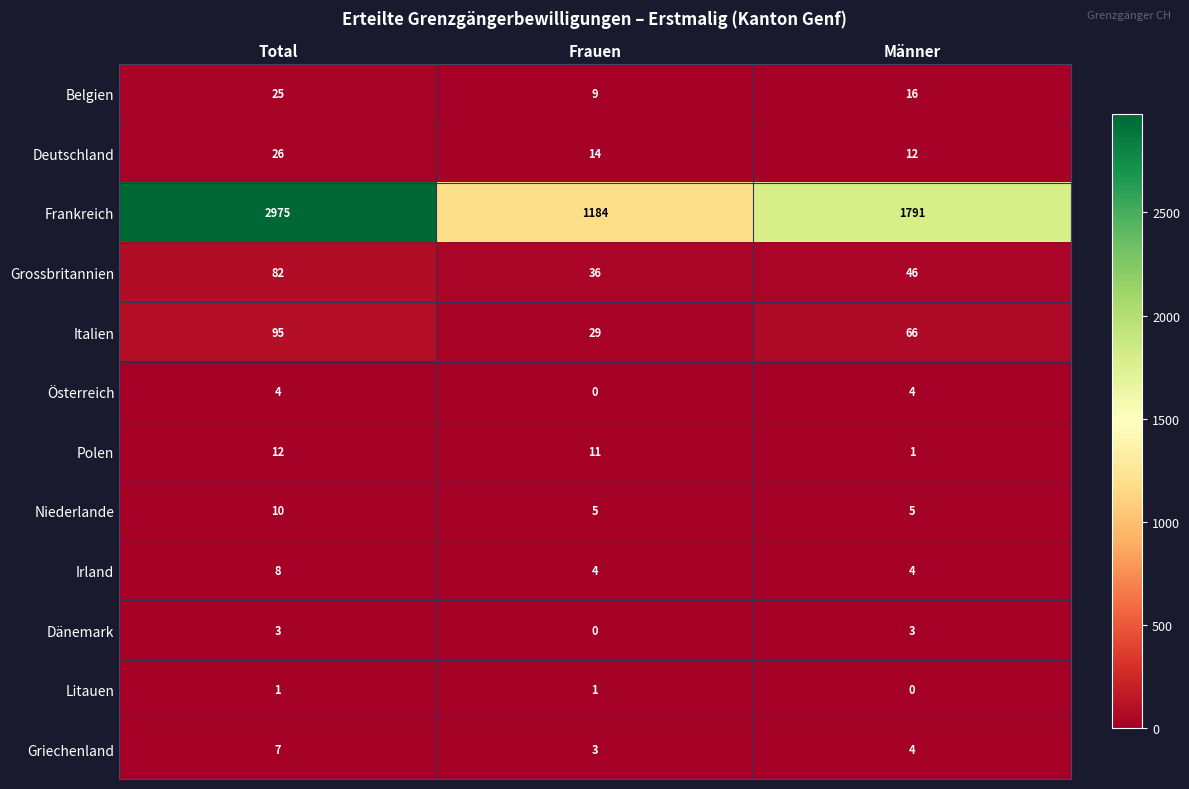

The Italien series shows 130 at Total. True or false?

False